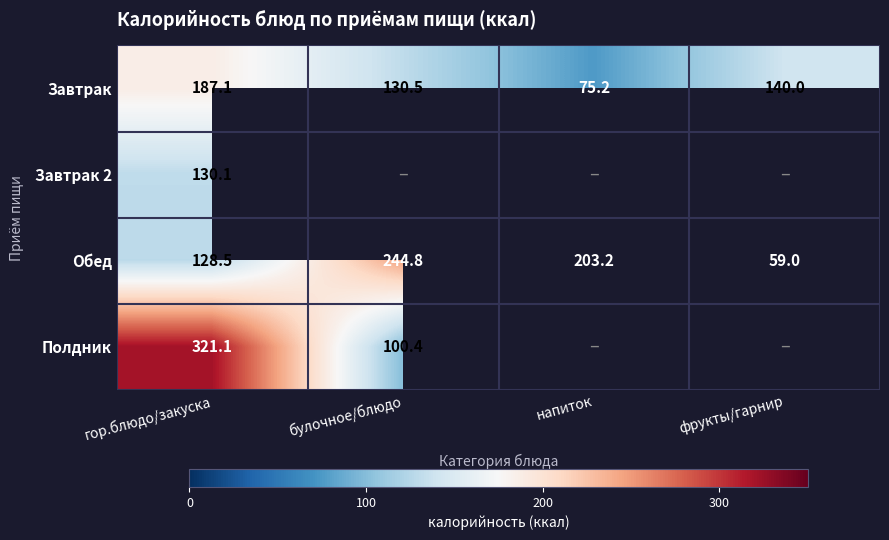

What is the lowest value of the Обед series?

59.0